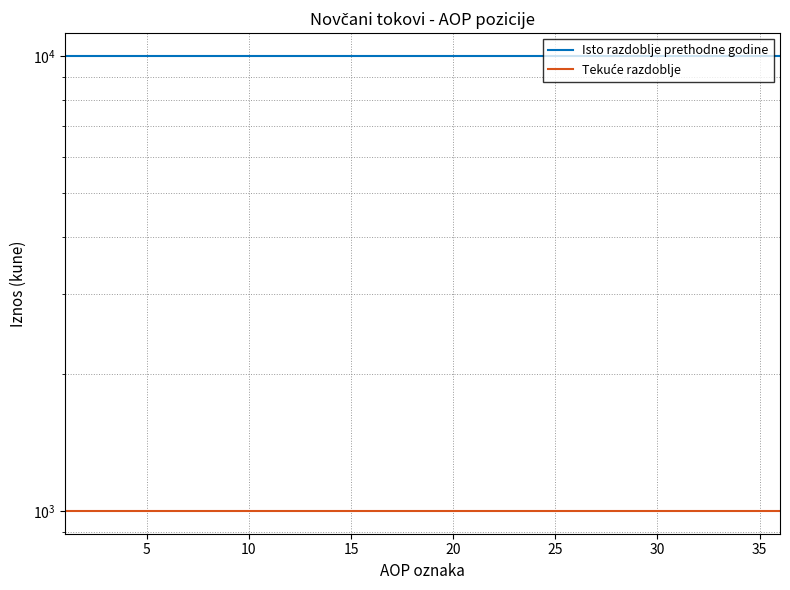

Reading left to right, list all the values displayed in this chart.

Isto razdoblje prethodne godine: 10000	10000	10000	10000	10000	10000	10000	10000	10000	10000	10000	10000	10000	10000	10000	10000	10000	10000	10000	10000	10000	10000	10000	10000	10000	10000	10000	10000	10000	10000	10000	10000	10000	10000	10000	10000
Tekuće razdoblje: 1000	1000	1000	1000	1000	1000	1000	1000	1000	1000	1000	1000	1000	1000	1000	1000	1000	1000	1000	1000	1000	1000	1000	1000	1000	1000	1000	1000	1000	1000	1000	1000	1000	1000	1000	1000